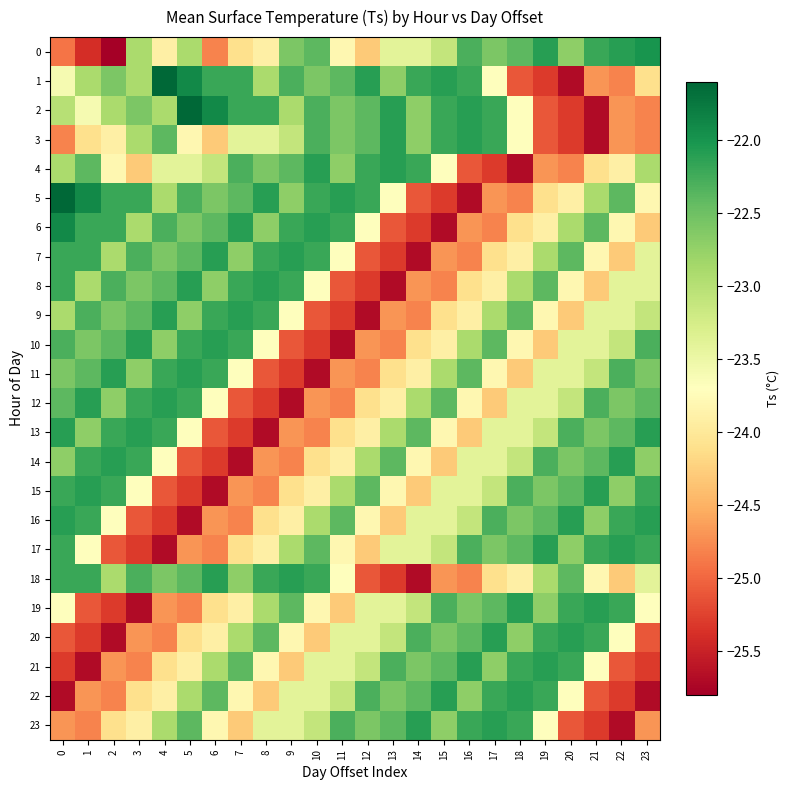

Which series has the largest range (max minus min)?

1